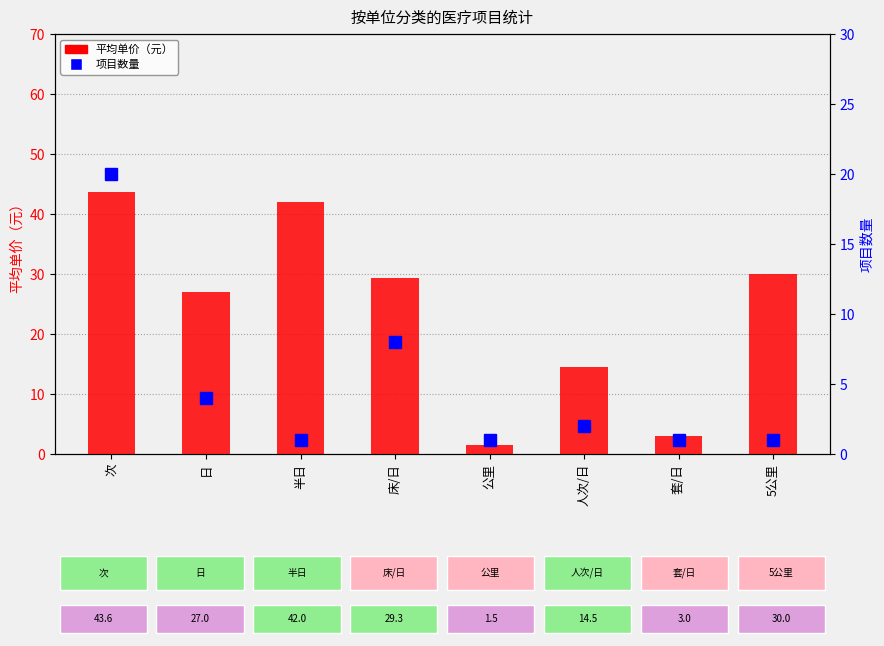

What is the label of the 8th bar from the right?

次